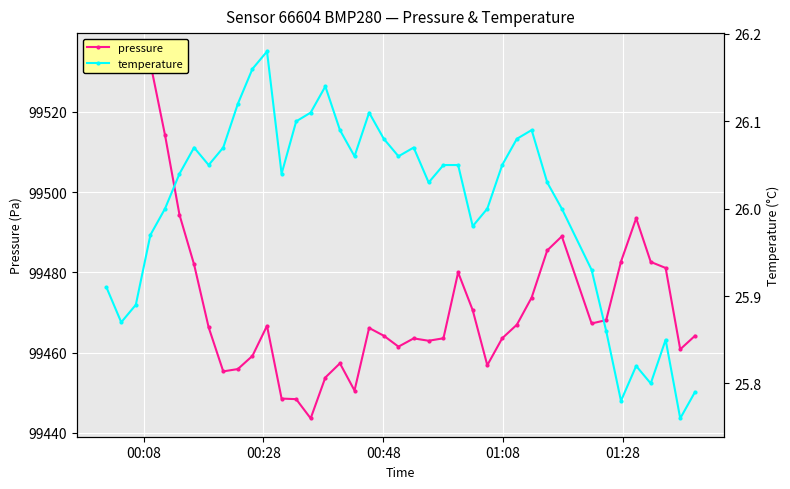

Which series has the widest spread of values?

pressure